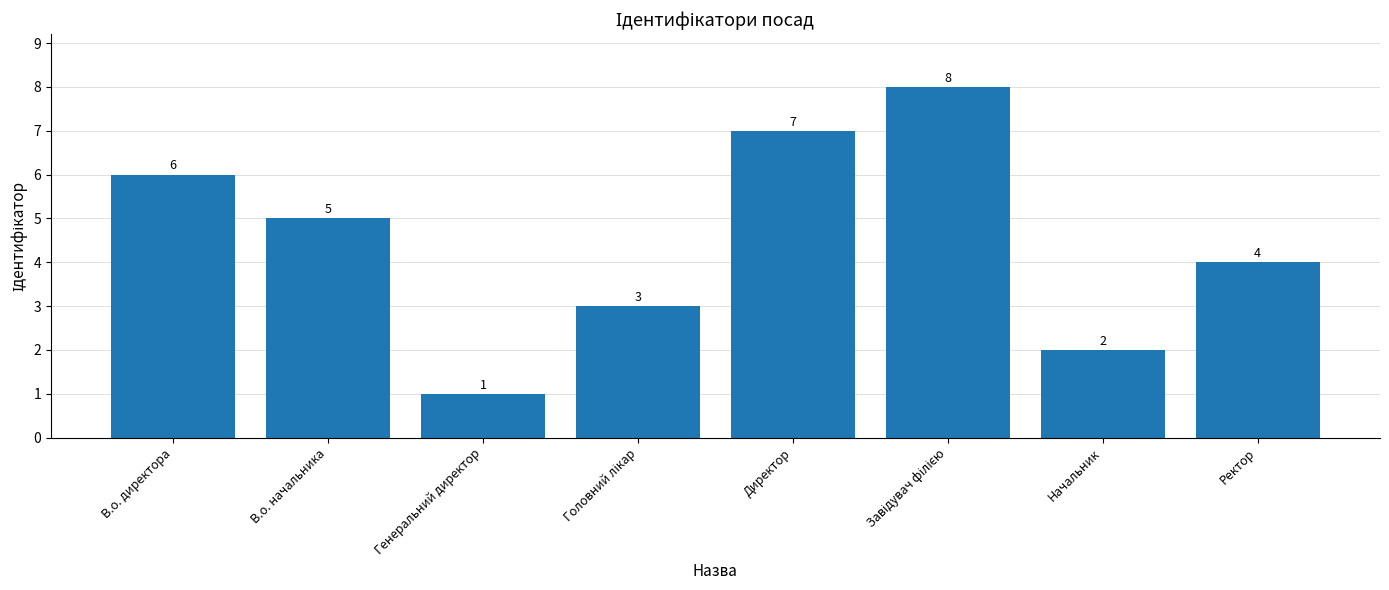

What is the sum of the values at Генеральний директор and Начальник?

3